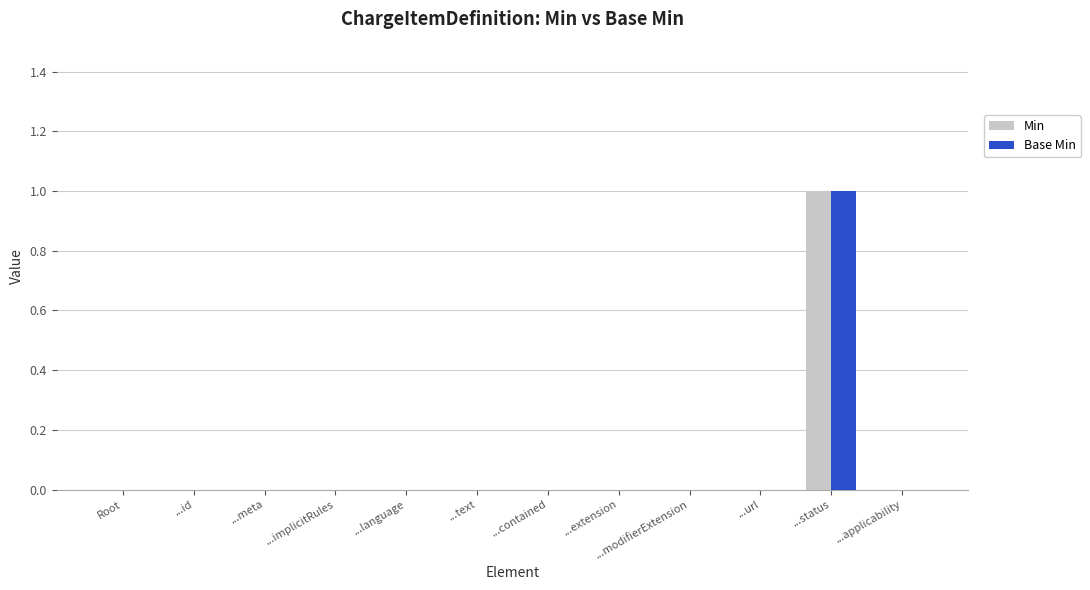

What is the highest value of the Base Min series?

1